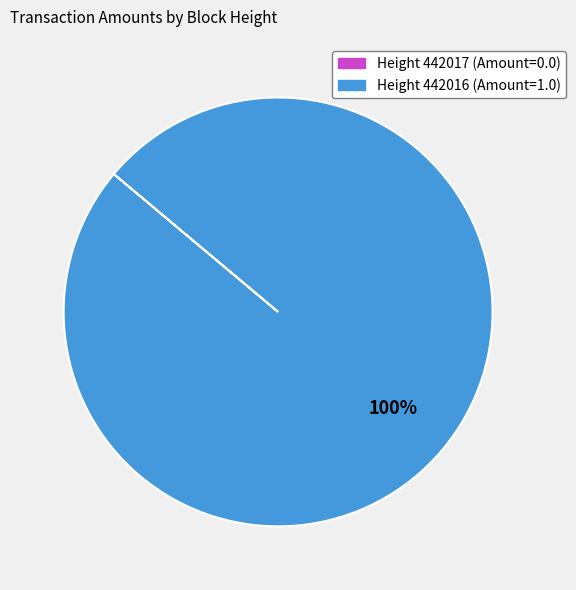

Is there a majority slice in this chart?

Yes